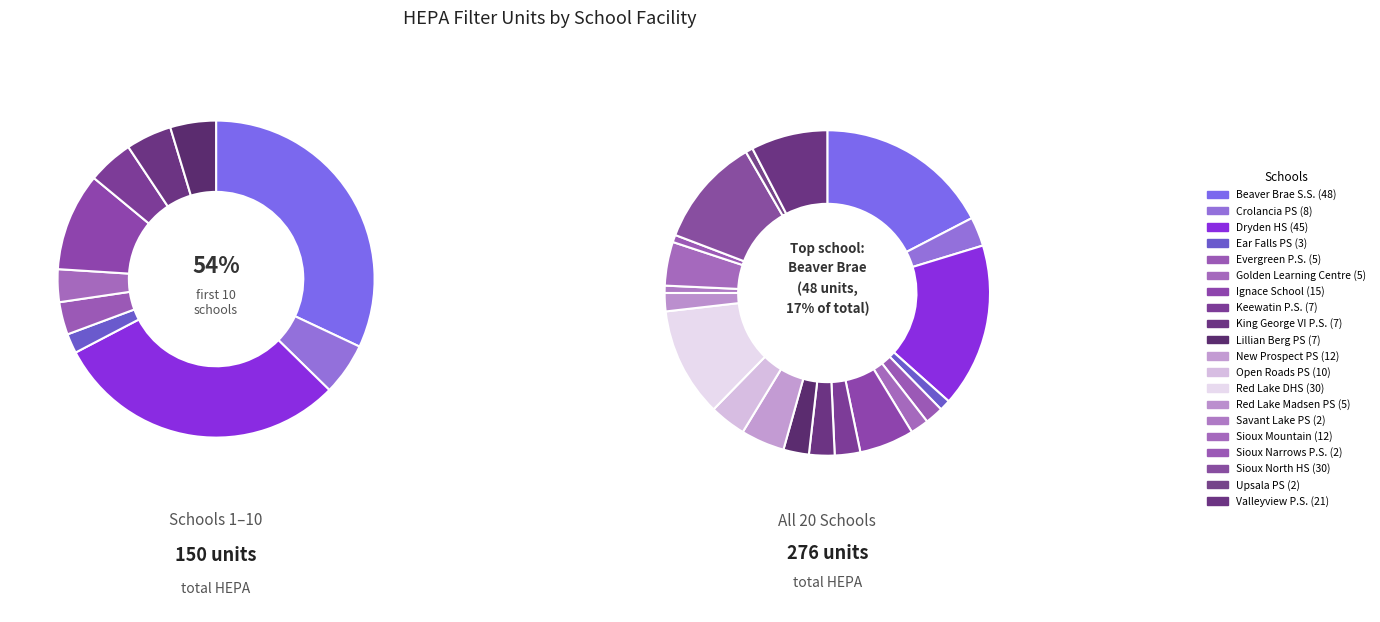

Is there a majority slice in this chart?

No